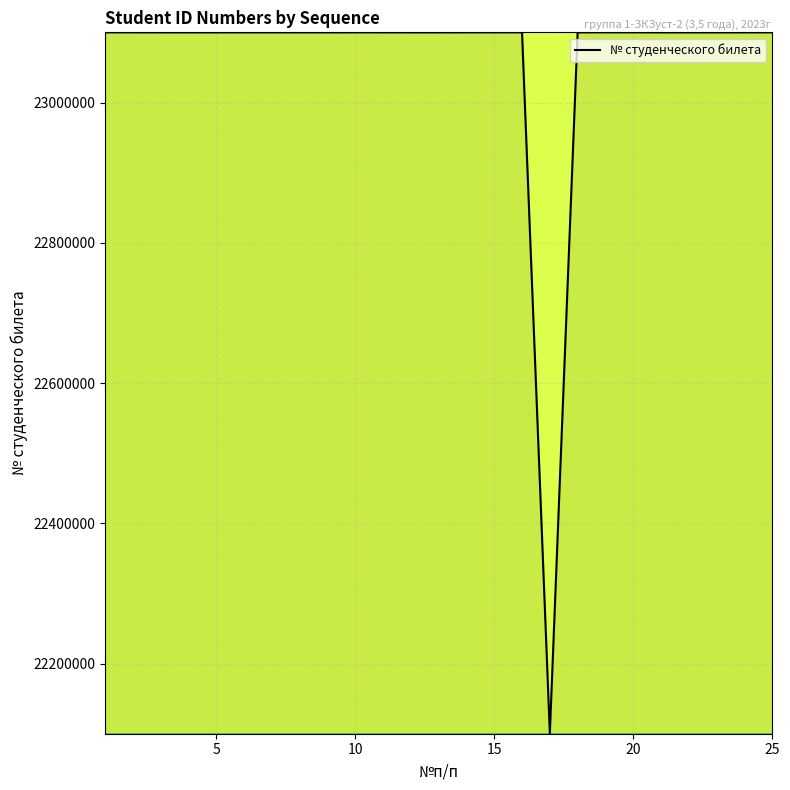

What is the smallest value displayed?

22100327